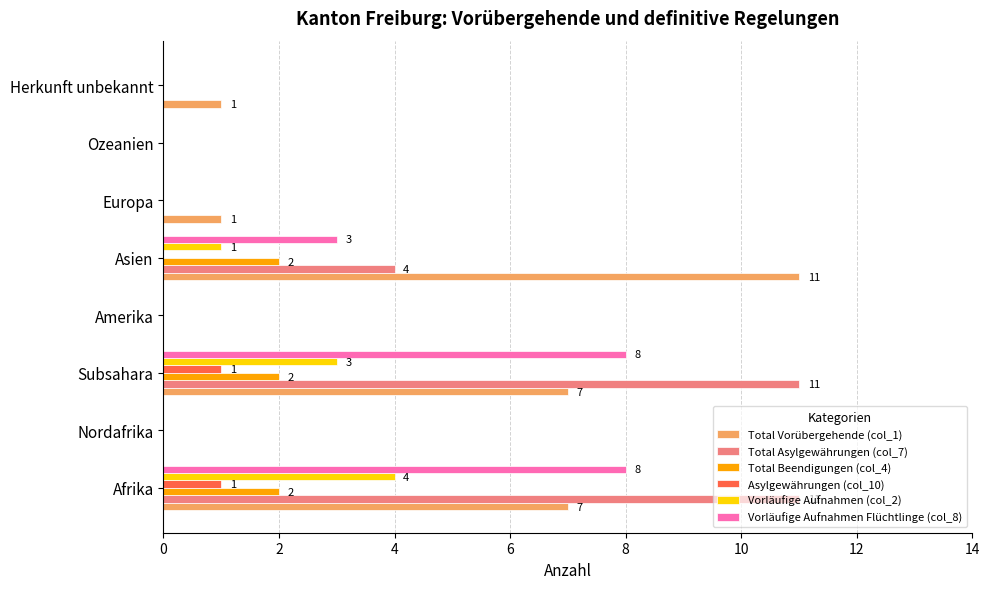

The value of Vorläufige Aufnahmen Flüchtlinge (col_8) at Amerika is 0. True or false?

True